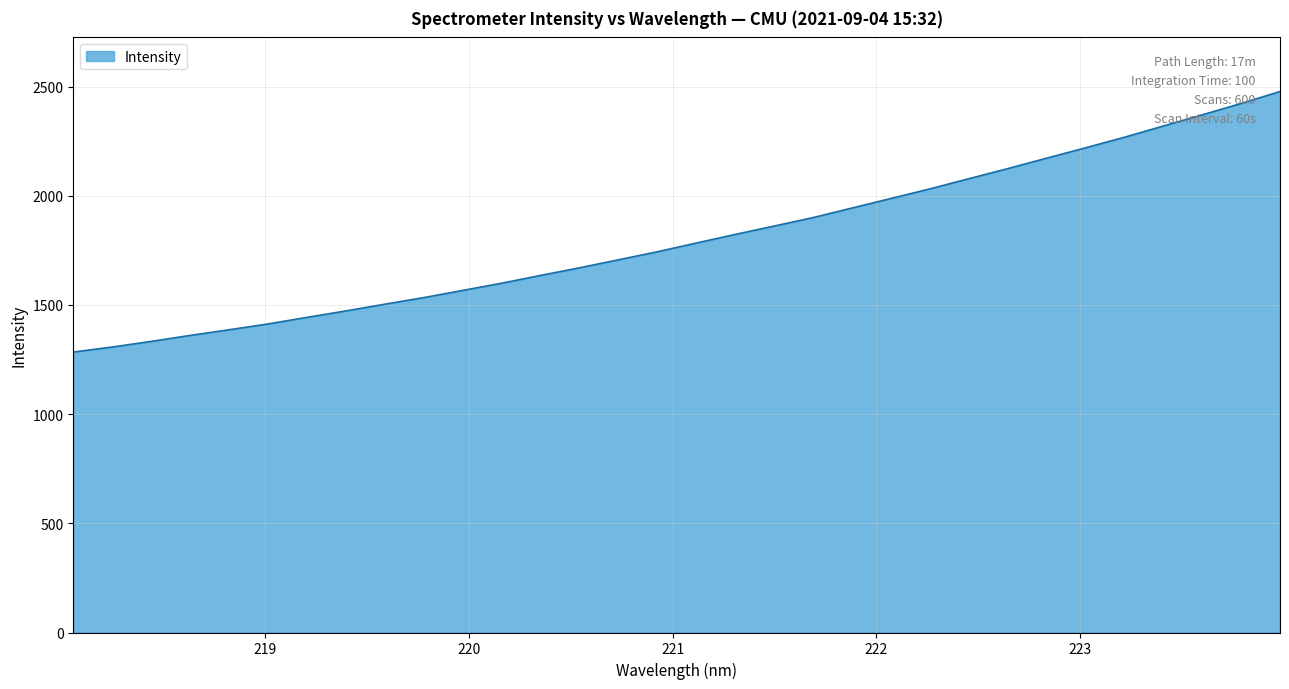

What is the greatest value displayed?

2477.5